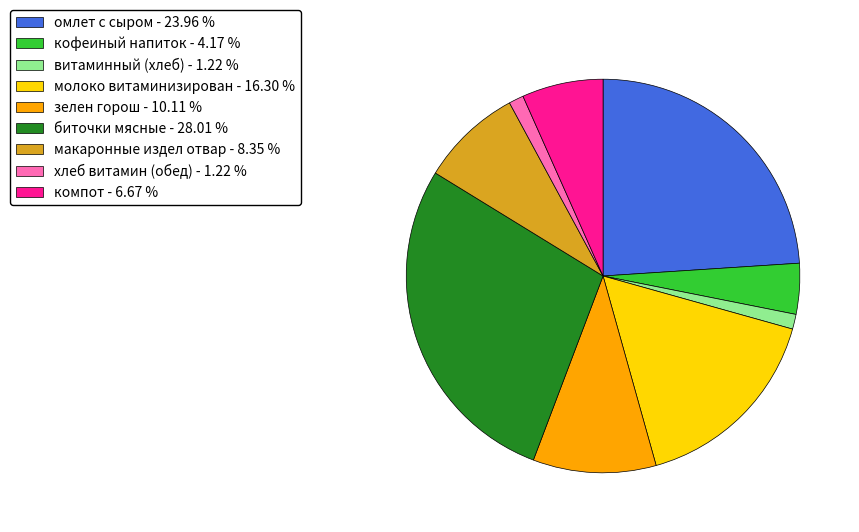

Does хлеб витамин (обед) - 1.22 % account for over 50% of the chart?

No